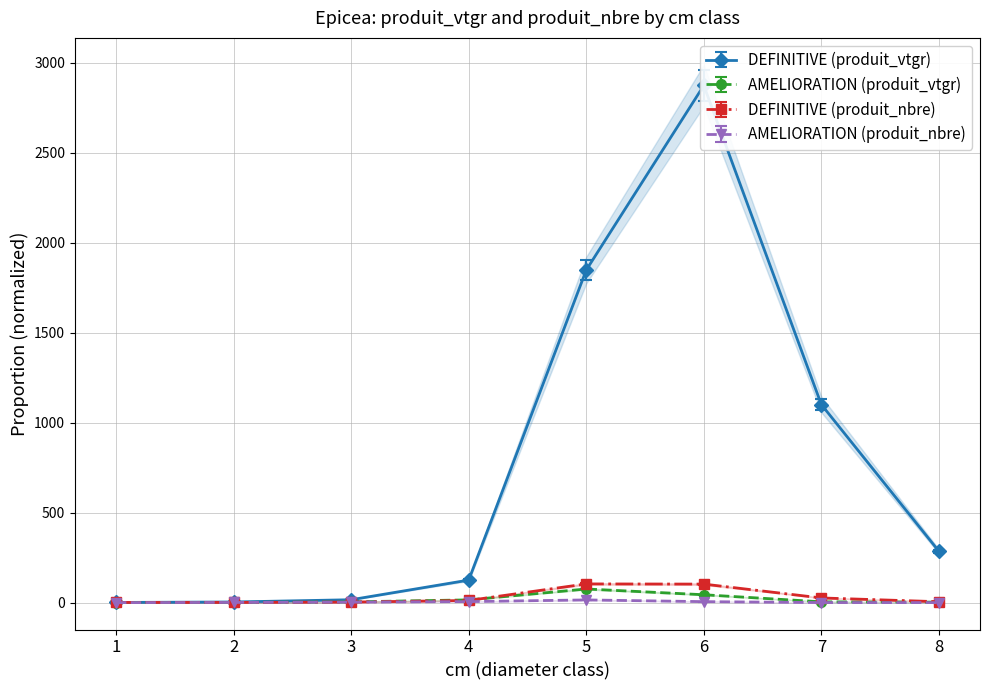

What is the spread (max minus min) of values at 4?

119.6